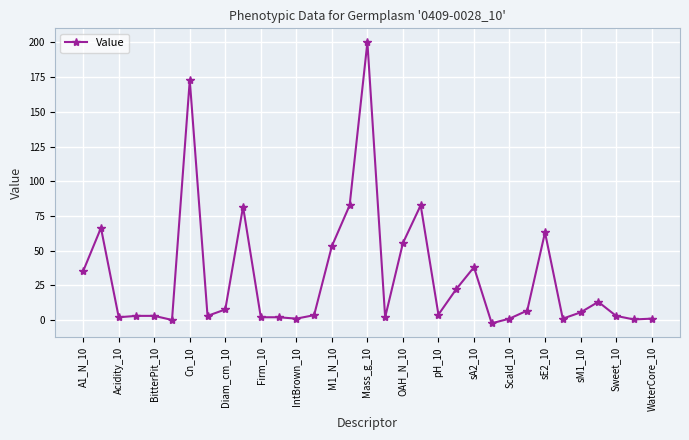

What is the difference between the maximum and minimum values?

202.4